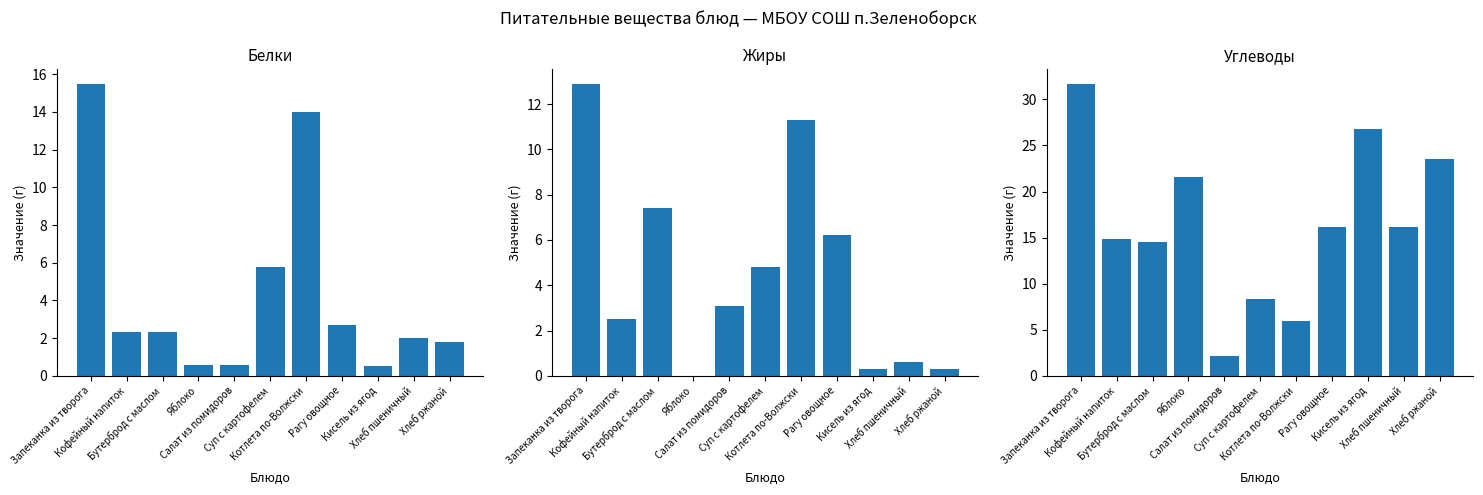

Are the bars horizontal?

No